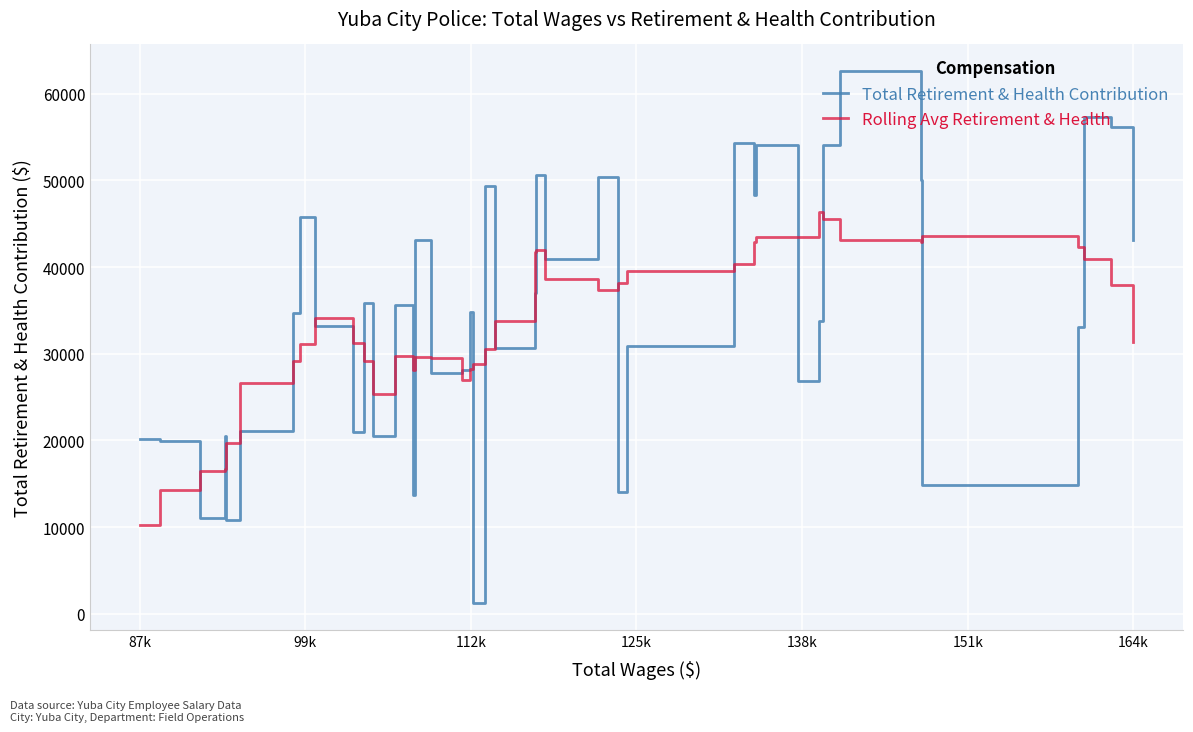

What is the difference between the maximum and second lowest values in the Rolling Avg Retirement & Health series?

31974.8